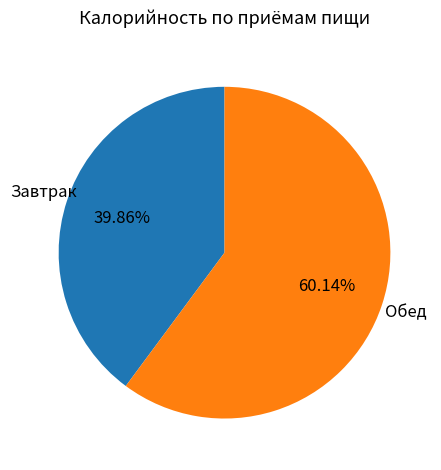

Between Завтрак and Обед, which is larger?

Обед